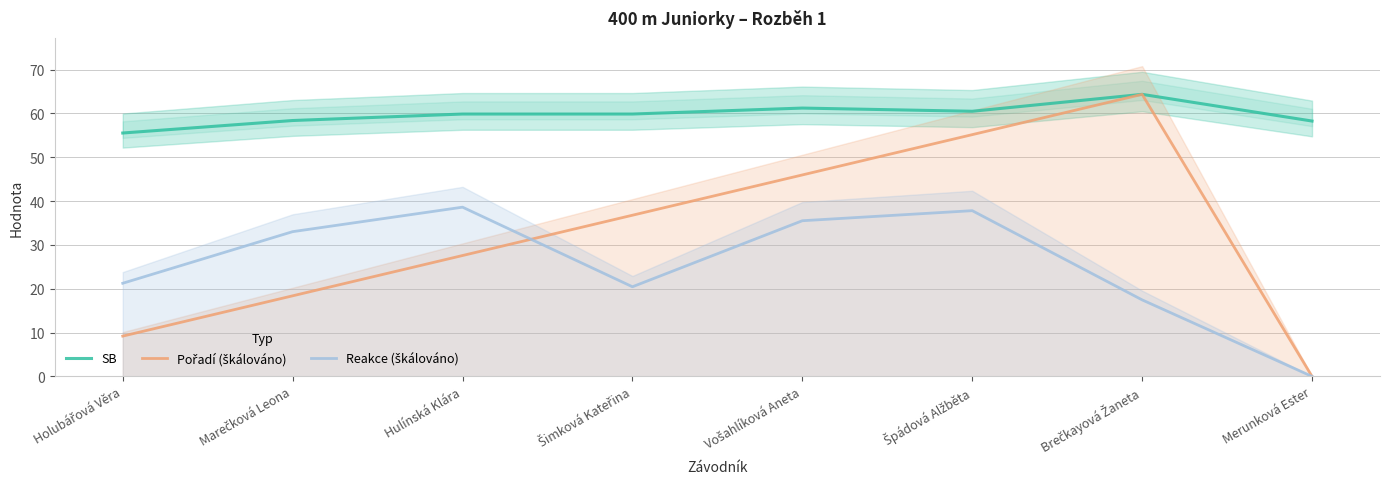

Rank the series at Merunková Ester from lowest to highest value.

Pořadí (škálováno), Reakce (škálováno), SB